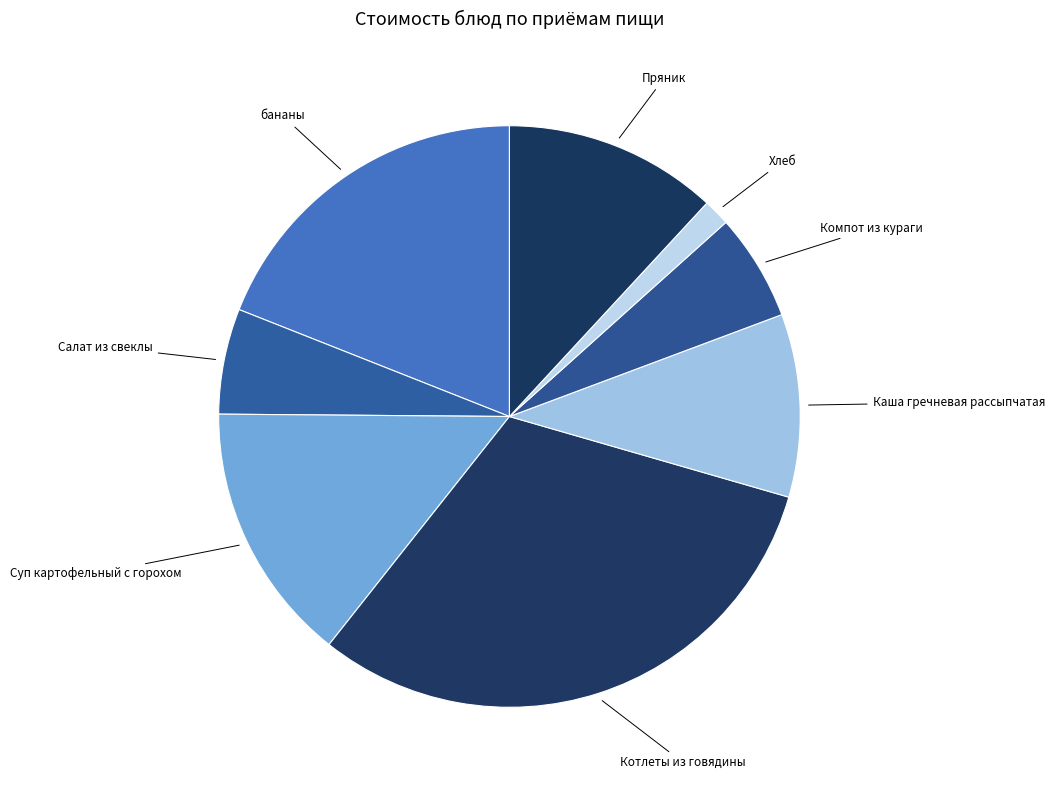

Do Пряник and Каша гречневая рассыпчатая together represent more than half of the pie?

No